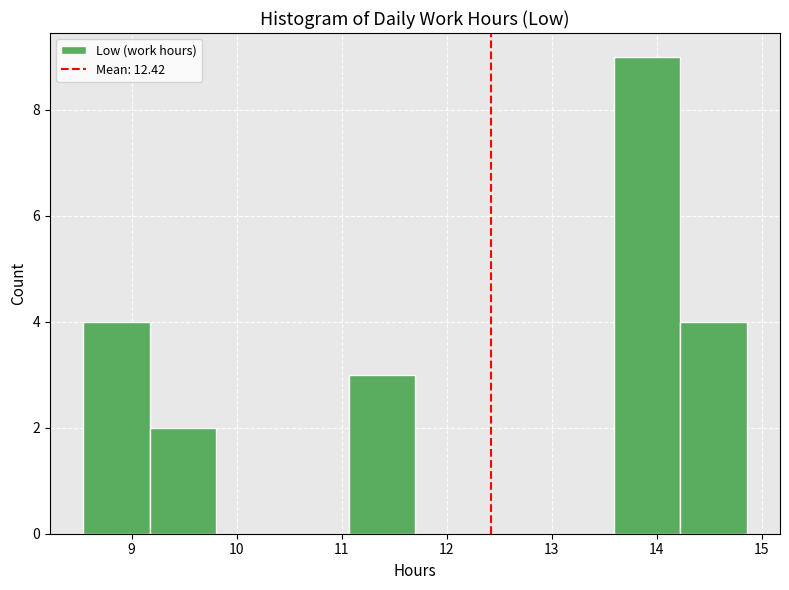

Which range on the x-axis has the tallest bar?

13.6 to 14.2